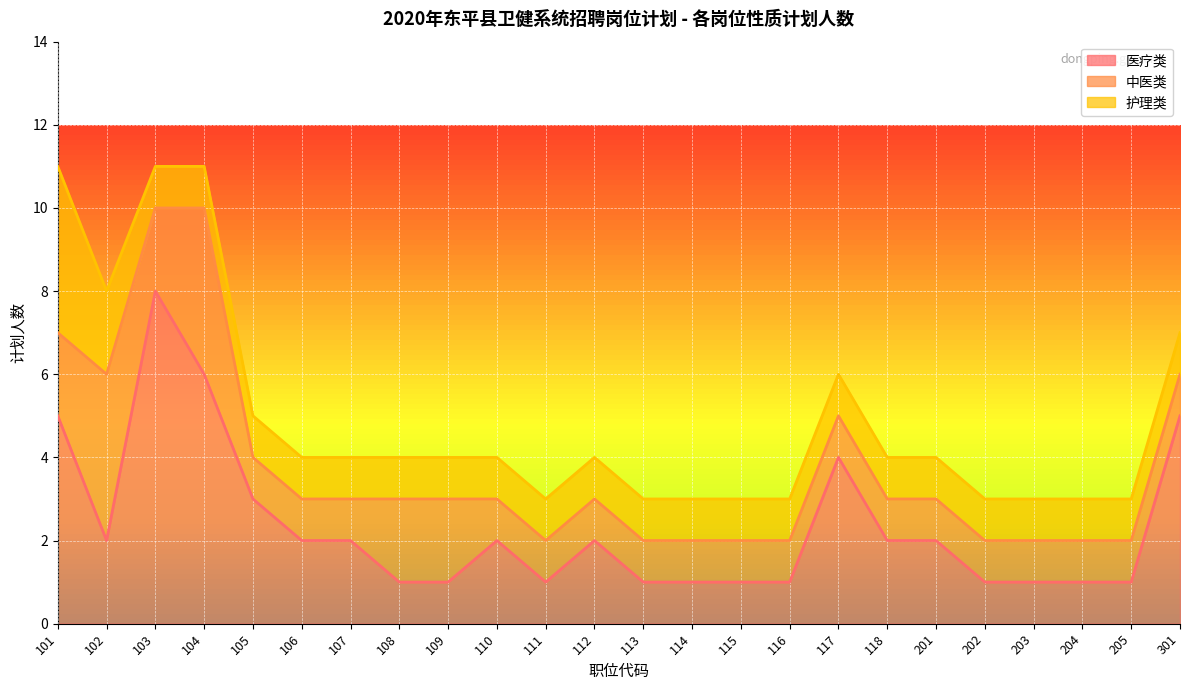

What is the minimum value shown in the chart?

1